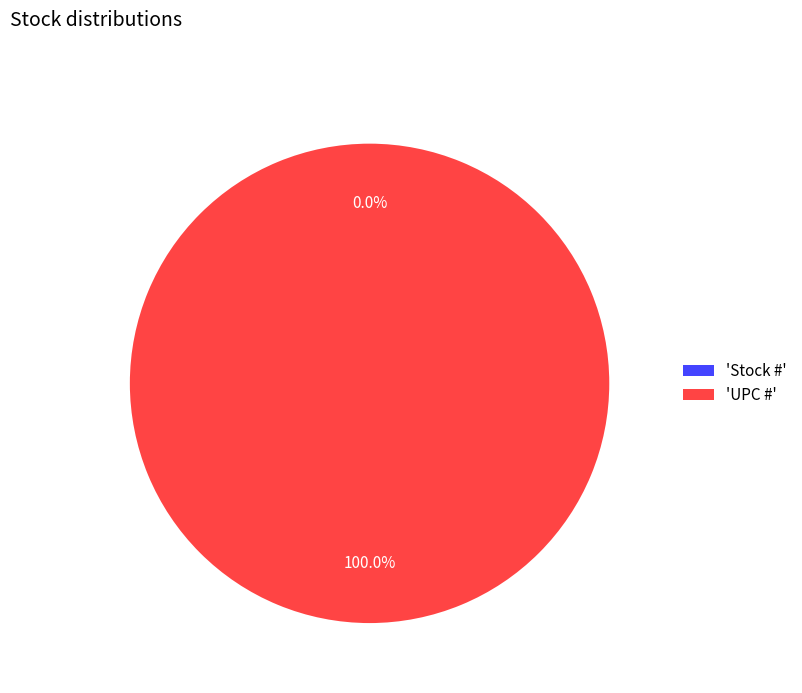

Is it true that Stock # is 1% of the pie?

False